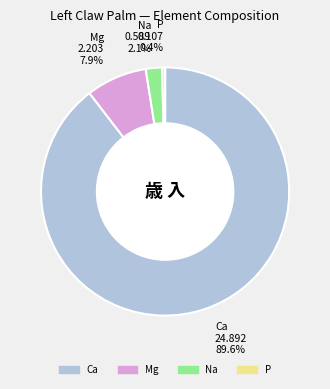

To the nearest percent, what is the difference between the largest and smallest slice percentages?

89%